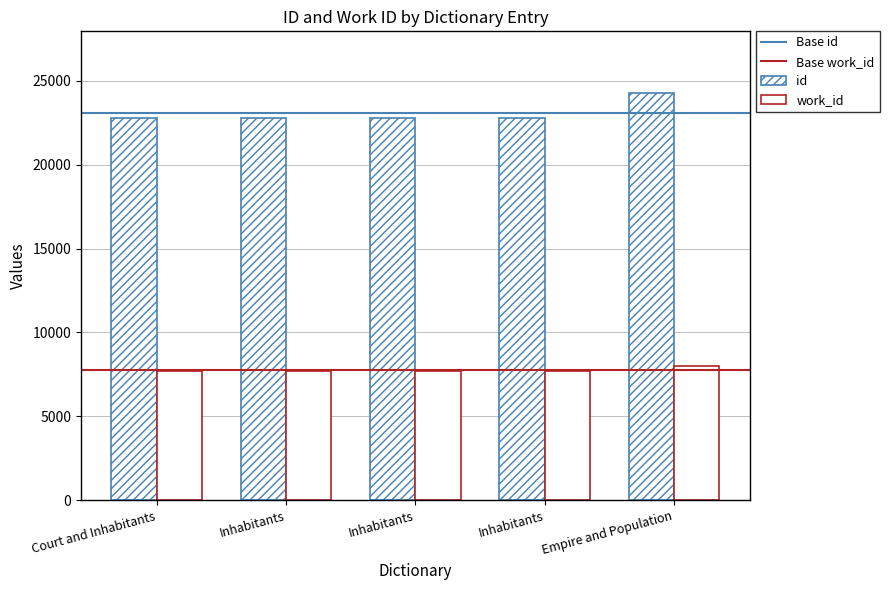

Does the chart contain any negative values?

No